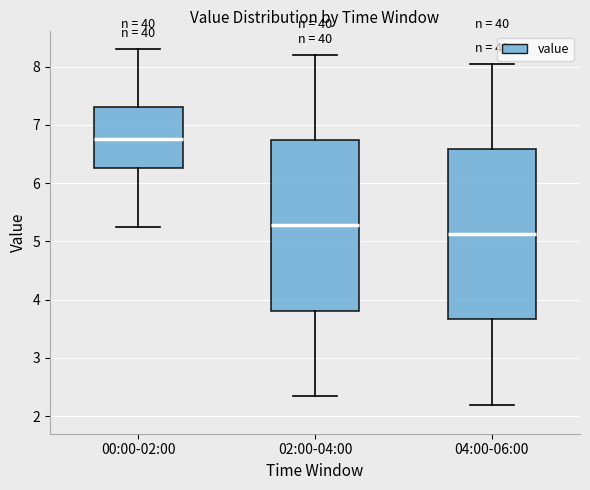

Reading left to right, read every box against the y-axis: the position of its median line, the range the box covers, and the ends of its whiskers. The values are not printed on the chart, so give them approximately, as read against the axis.

00:00-02:00: median 6.8, box 6.3 to 7.3, whiskers 5.3 to 8.3
02:00-04:00: median 5.3, box 3.8 to 6.7, whiskers 2.4 to 8.2
04:00-06:00: median 5.1, box 3.7 to 6.6, whiskers 2.2 to 8.1